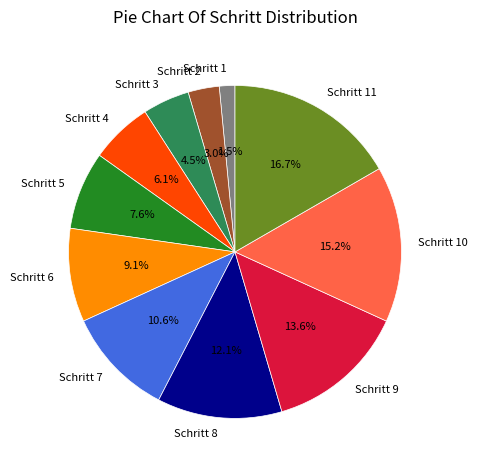

How many segments does this pie chart have?

11